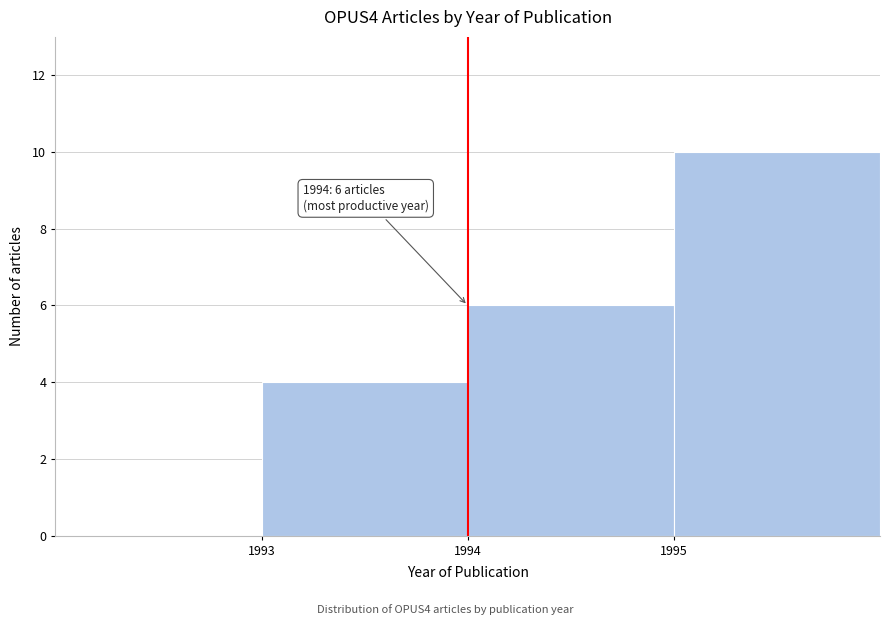

Over which range of the x-axis is the bar tallest?

1995 to 1996